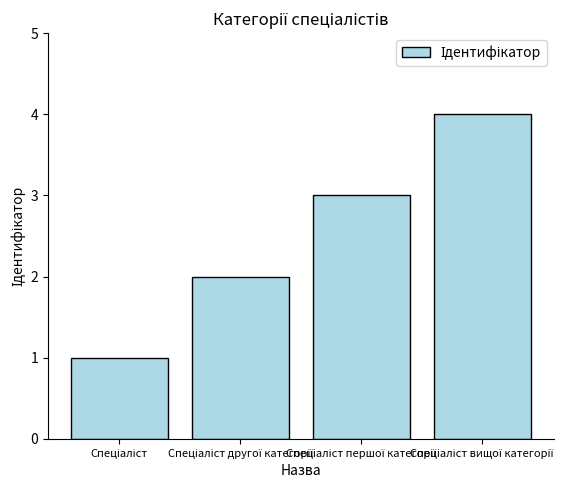

What is the greatest value displayed?

4